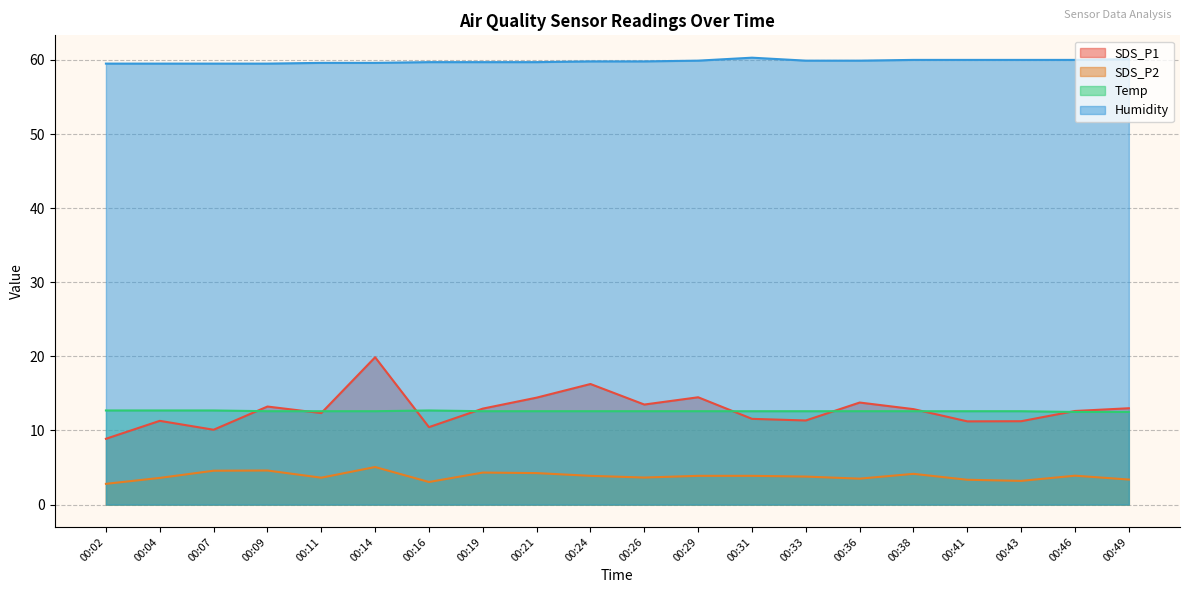

What is the total value across all series at 00:29?

90.9